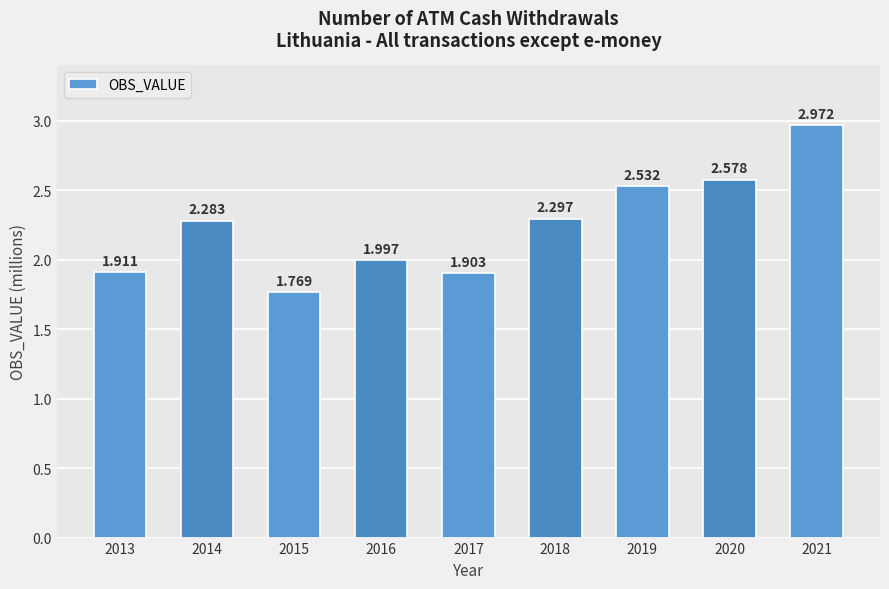

List the labels in order of value, smallest first.

2015, 2017, 2013, 2016, 2014, 2018, 2019, 2020, 2021